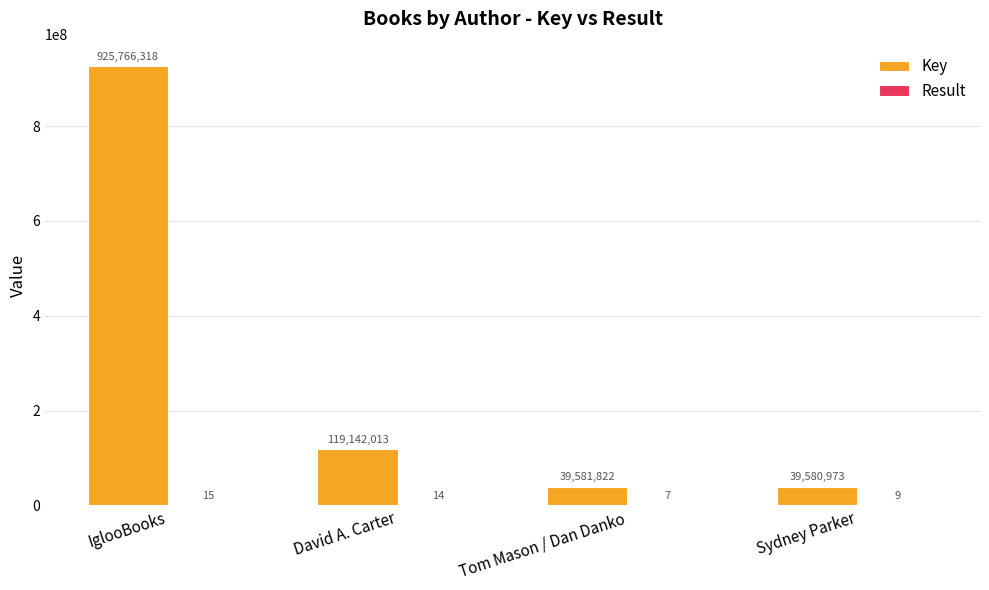

What is the sum of all Key values?

1124071126